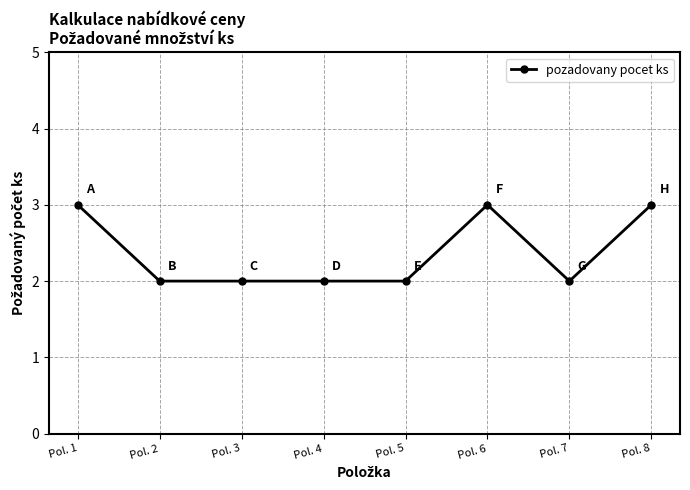

True or false: there are more than 2 points higher than both neighbors.

False